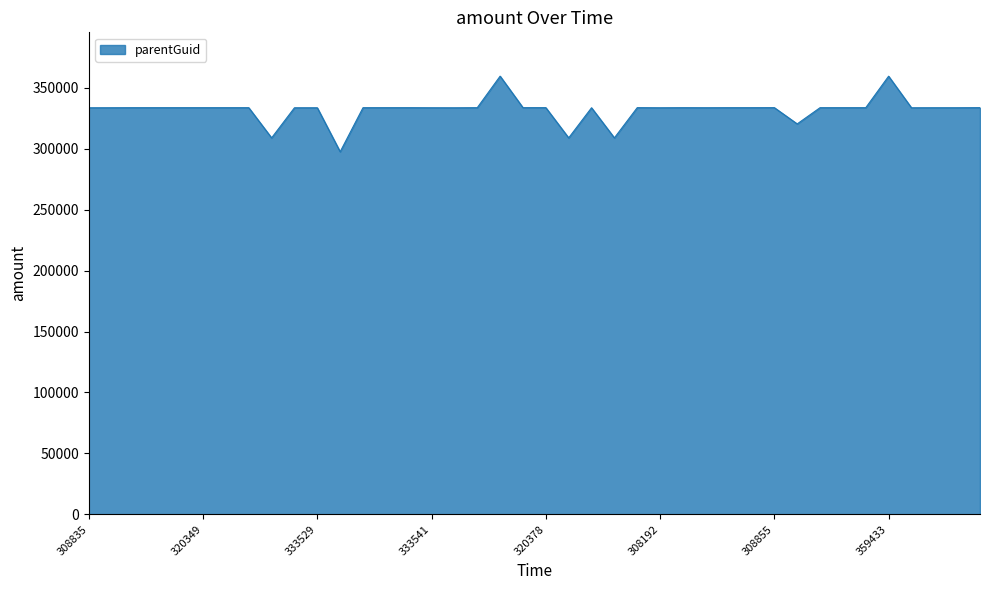

What is the maximum value shown in the chart?

359465